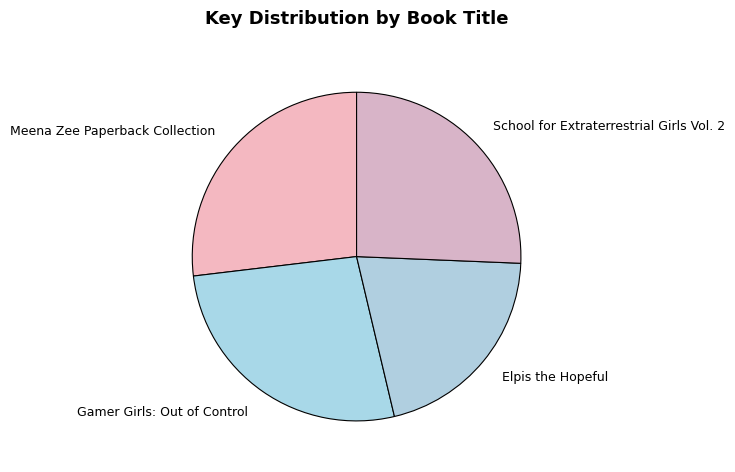

How many slices are in this pie chart?

4